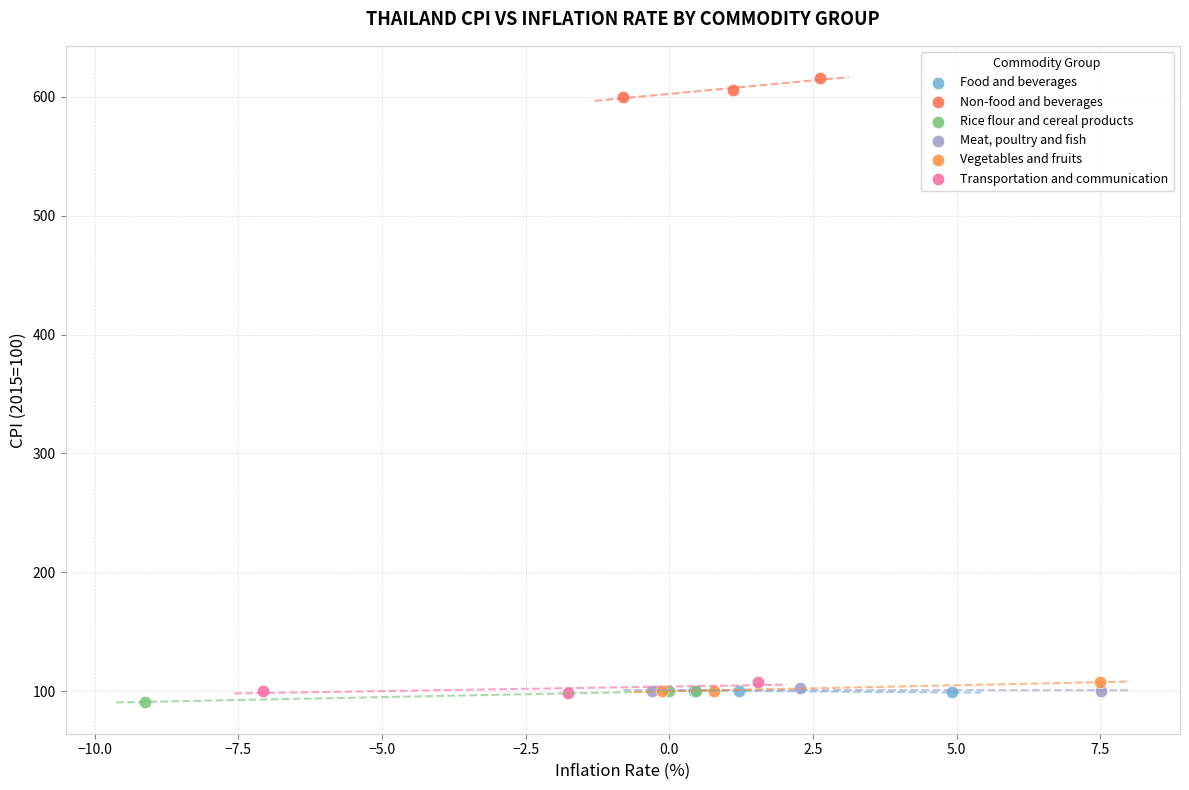

Which series contains the highest Y value?

Non-food and beverages